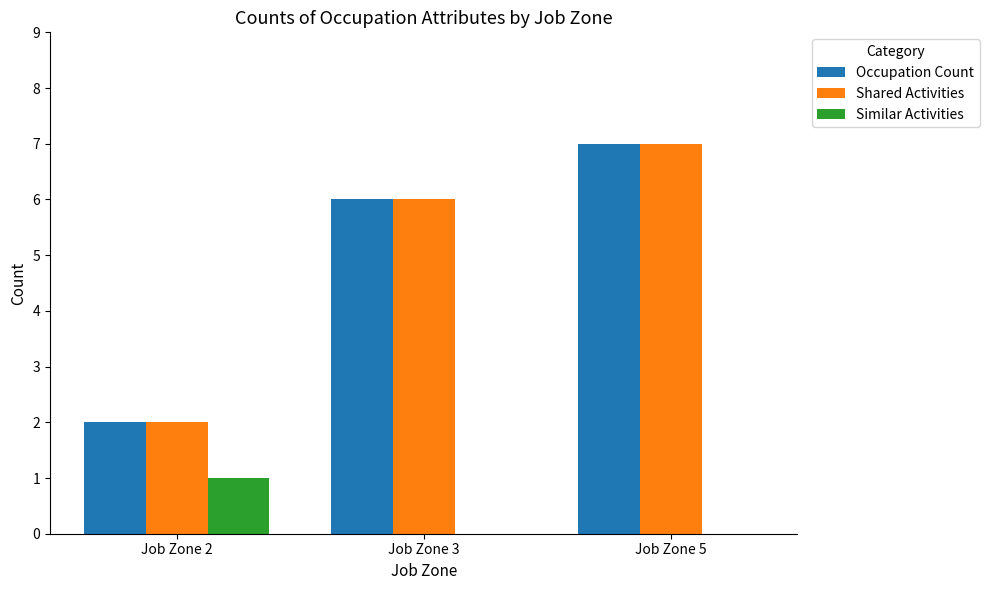

What is the maximum value shown in the chart?

7